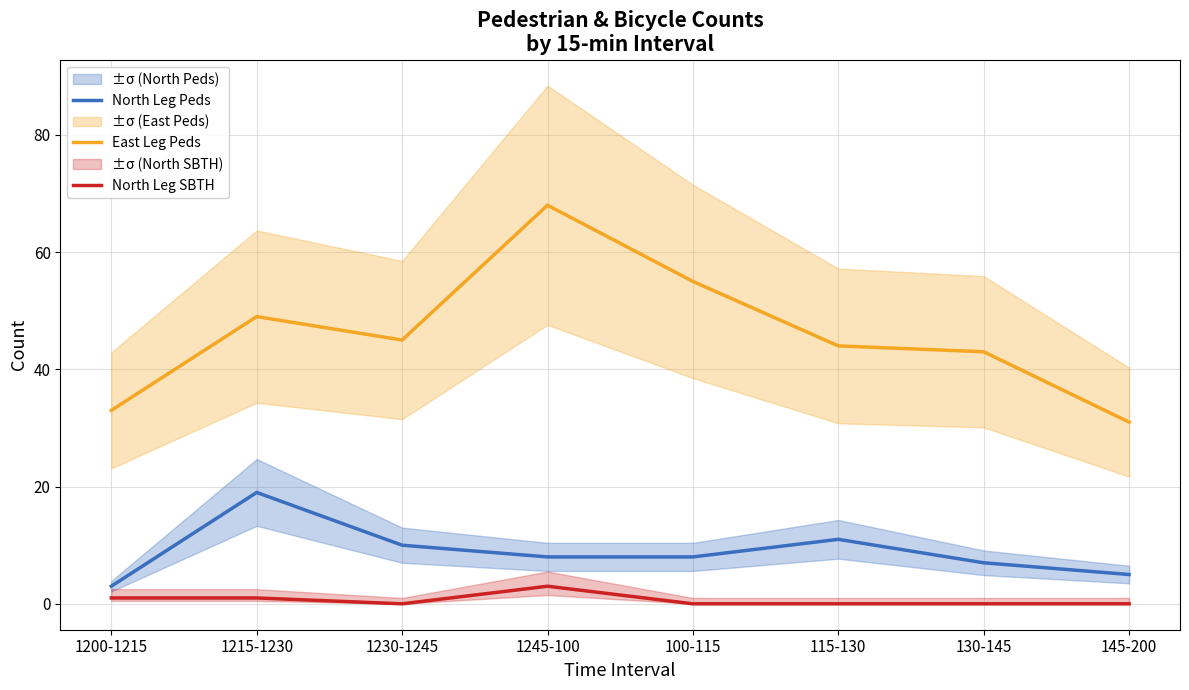

Between 1200-1215 and 1245-100, which series saw the biggest shift?

East Leg Peds